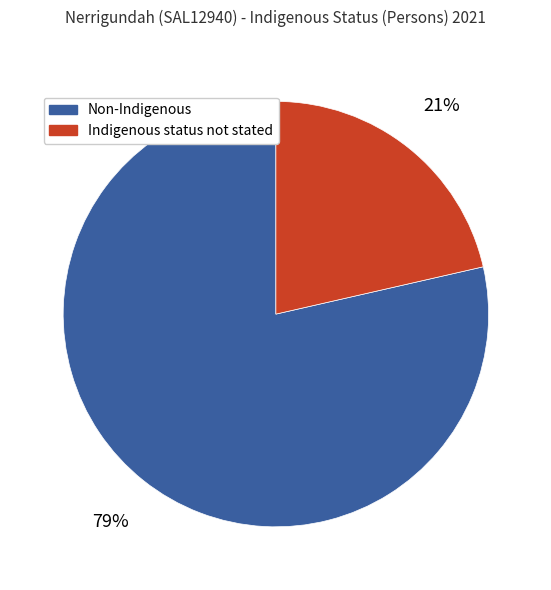

Is the sum of Non-Indigenous and Indigenous status not stated greater than half?

Yes